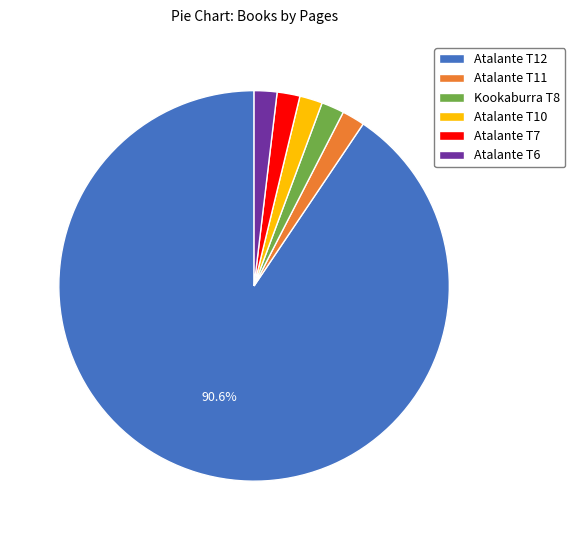

Which slice is the largest?

Atalante T12